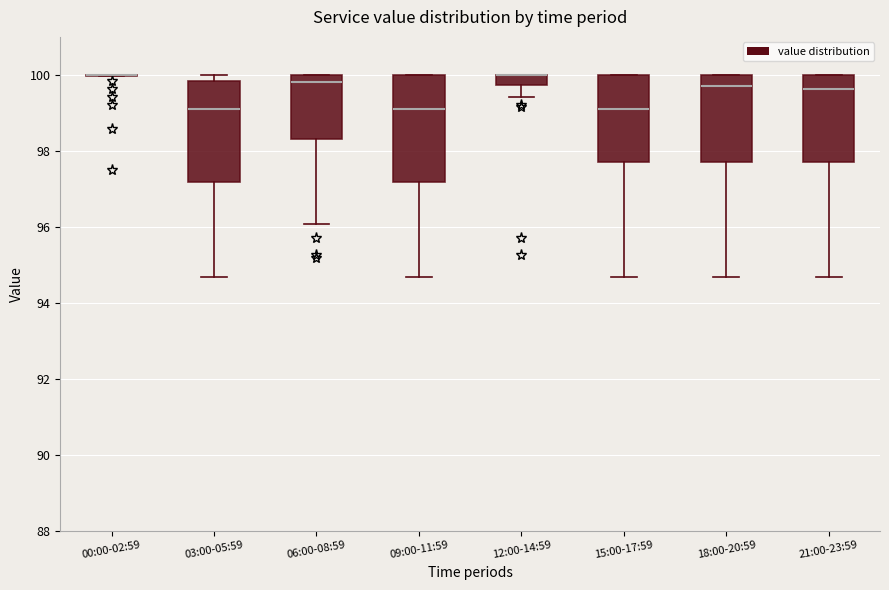

Where does the lower whisker of the box for 15:00-17:59 end on the y-axis? The values are not printed on the chart, so give them approximately, as read against the axis.

94.6